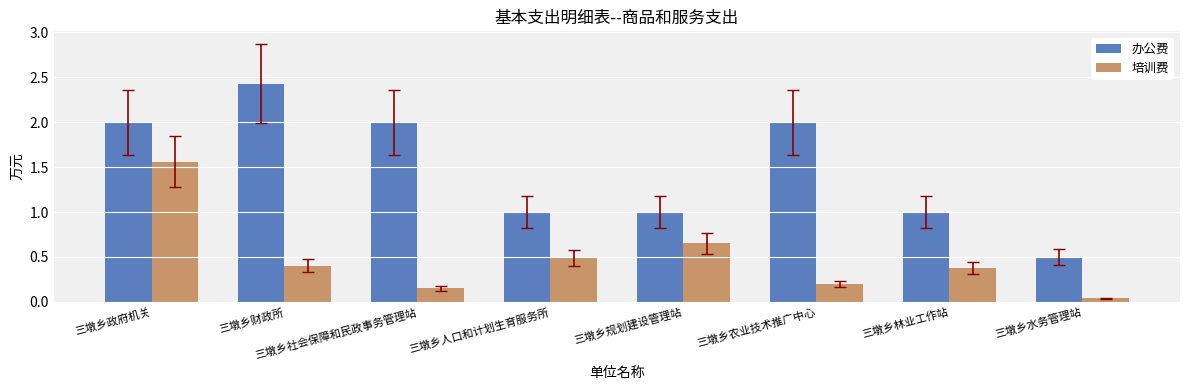

What is the total value across all series at 三墩乡农业技术推广中心?

2.2